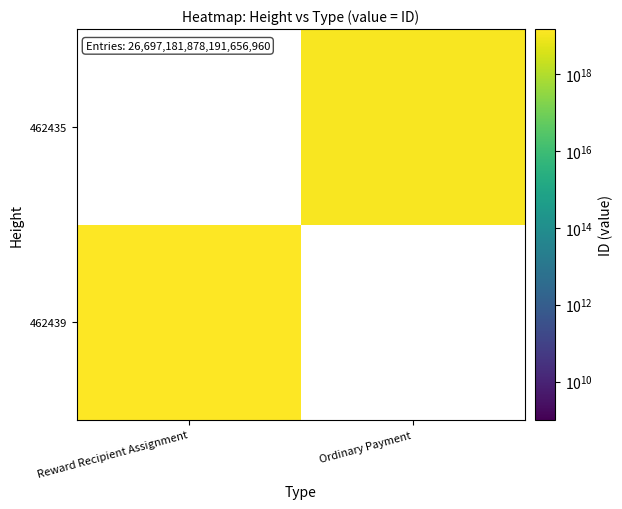

At which label is 462439 closest to 14994565585595564032?

Reward Recipient Assignment